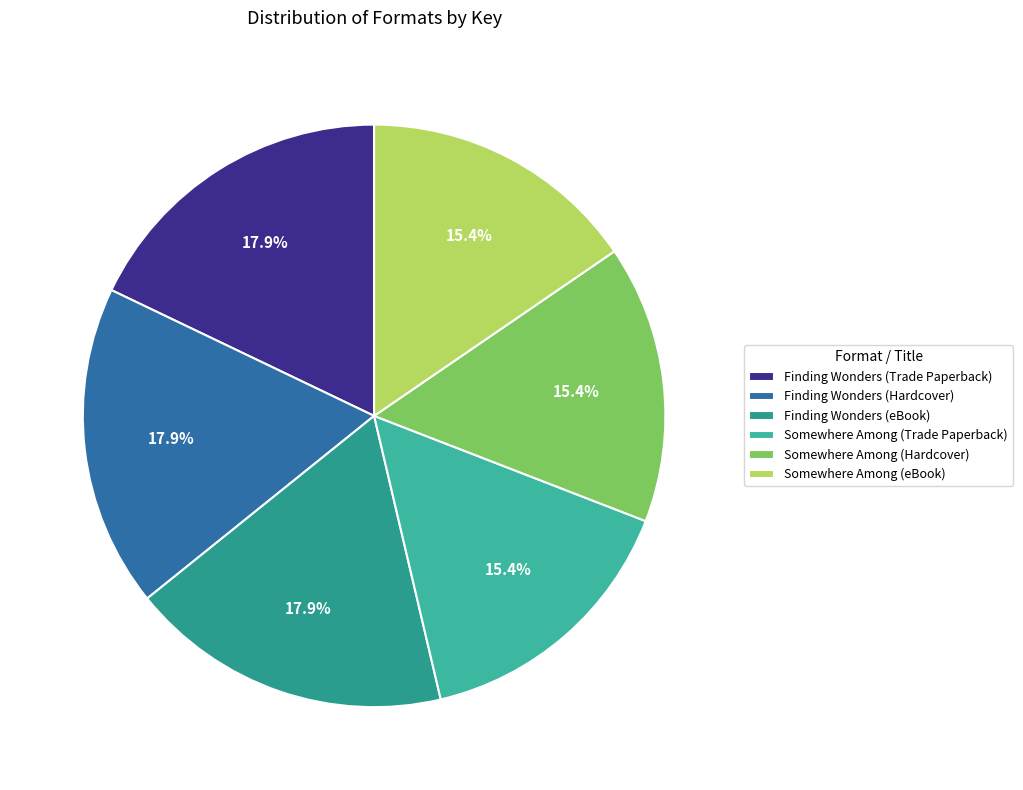

Which has a higher value, Somewhere Among (Hardcover) or Finding Wonders (eBook)?

Finding Wonders (eBook)